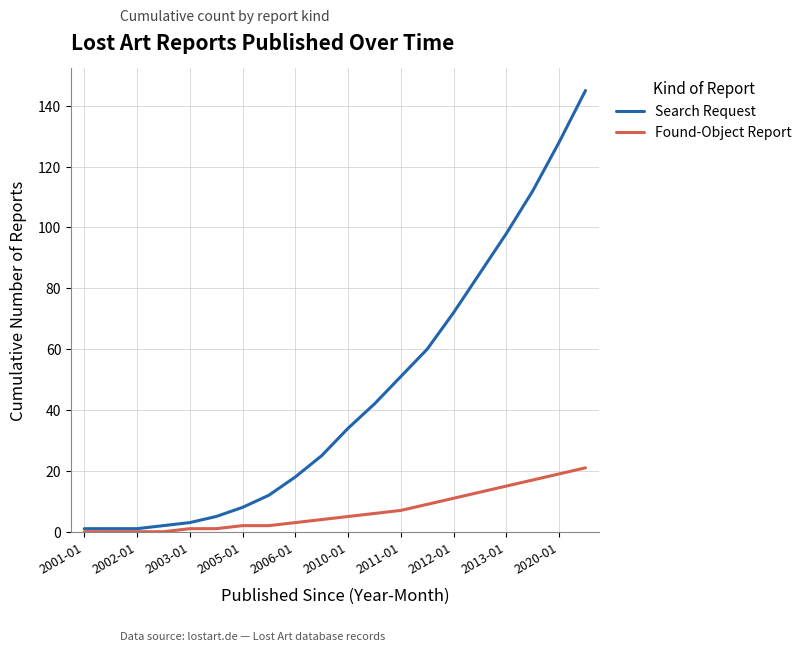

Which series has the largest range (max minus min)?

Search Request